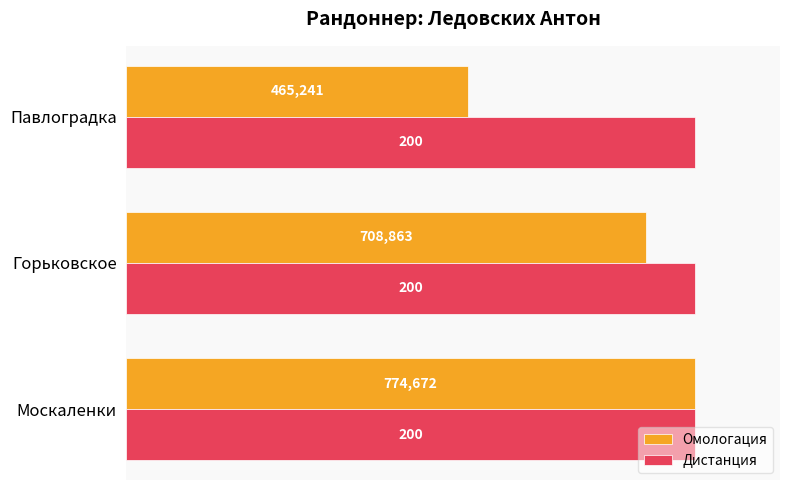

What are all the series names shown in the legend?

Омологация, Дистанция